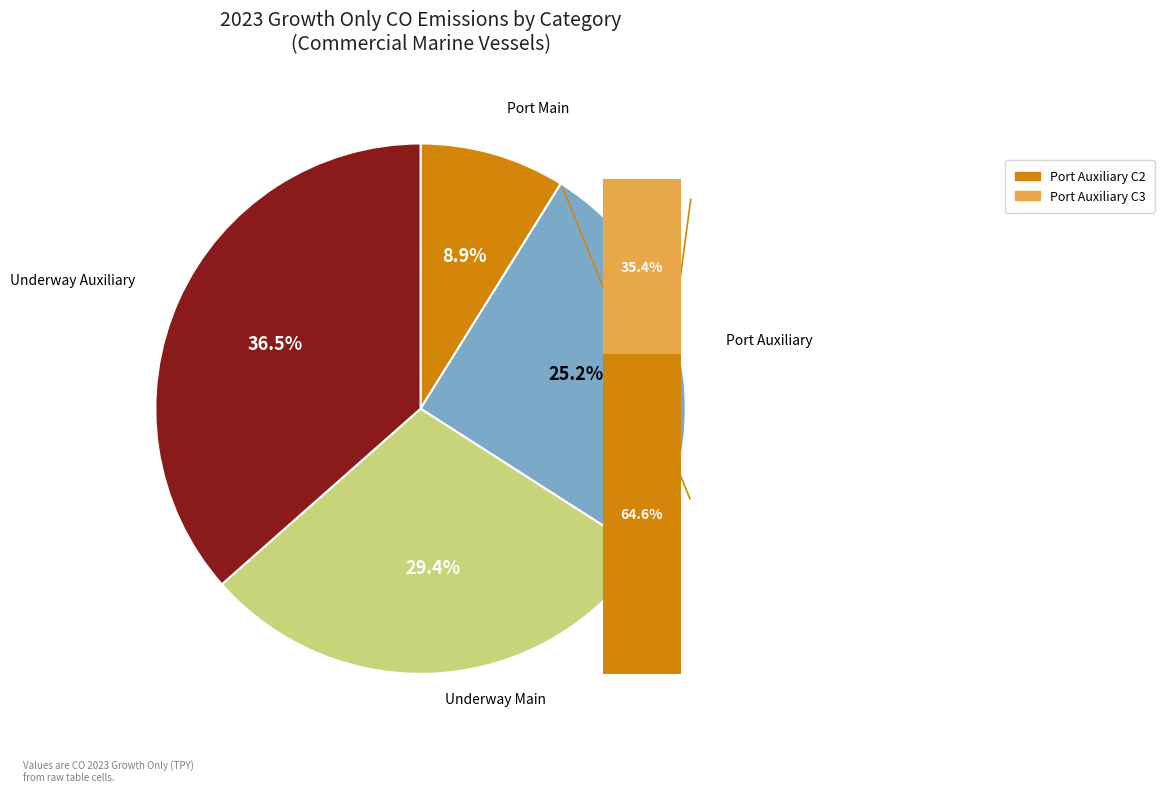

Combined, do Underway Auxiliary C2 and Port emissions Main C3 account for over 50%?

No